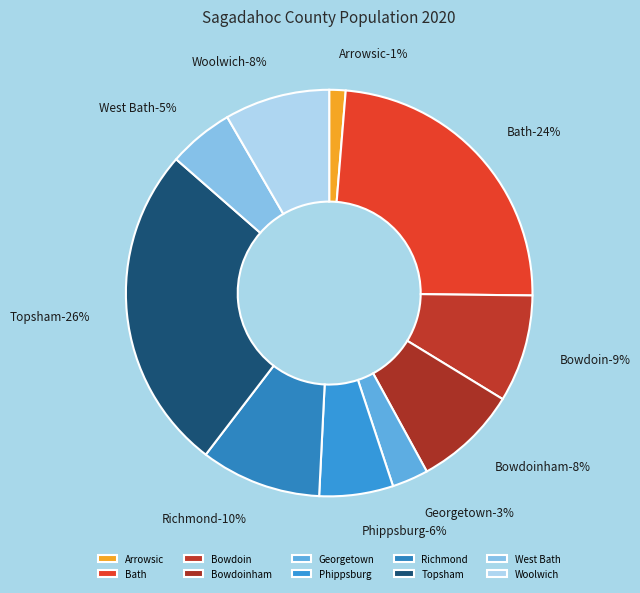

Between Phippsburg and Georgetown, which is larger?

Phippsburg